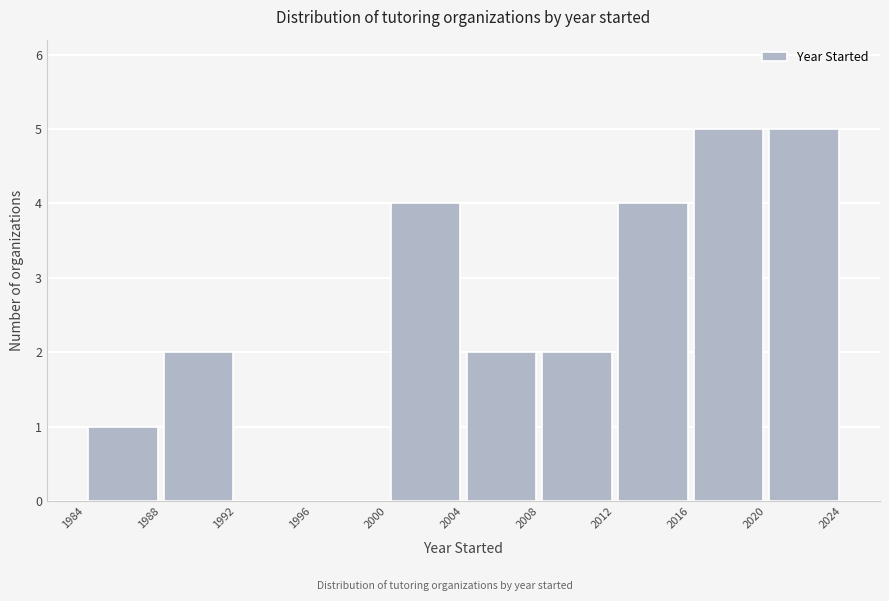

Reading left to right, transcribe this chart: for each bar, give the range it covers on the x-axis and its height. The values are not printed on the chart, so give them approximately, as read against the axis.

1984 to 1988: 1
1988 to 1992: 2
1992 to 1996: 0
1996 to 2000: 0
2000 to 2004: 4
2004 to 2008: 2
2008 to 2012: 2
2012 to 2016: 4
2016 to 2020: 5
2020 to 2024: 5